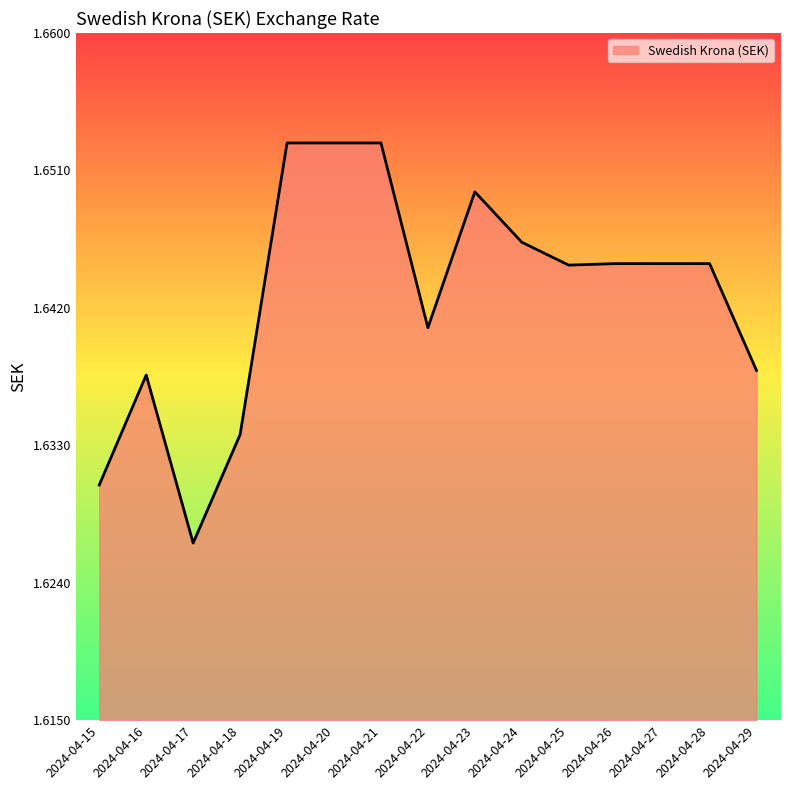

How many lines are shown in the chart?

1